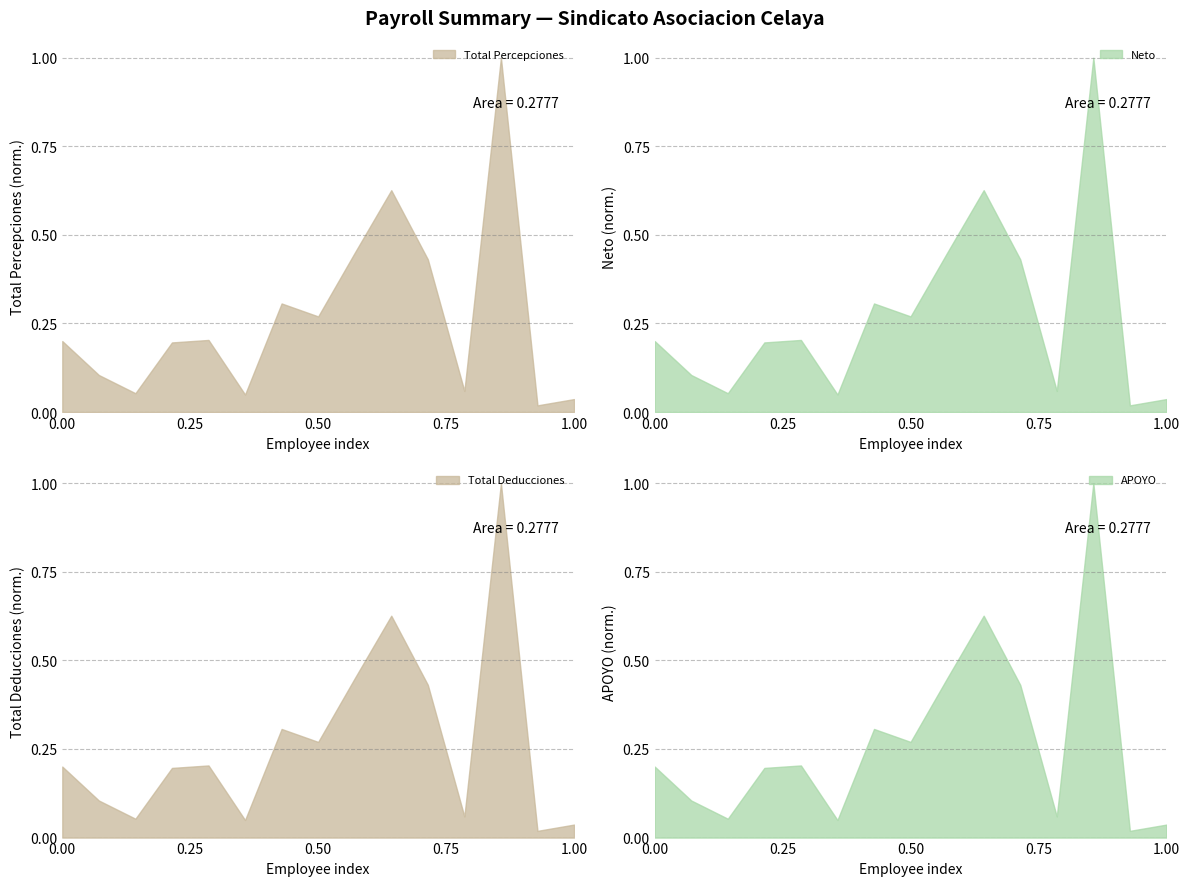

What is the total value across all series at Cazares Chaires Erika?

0.2